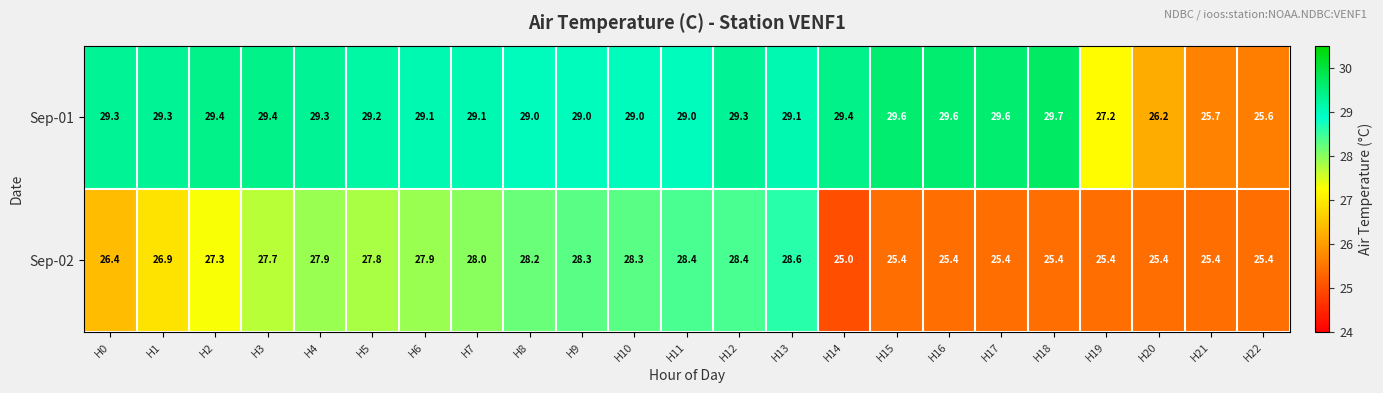

Which category has the highest value in the Sep-02 series?

H13